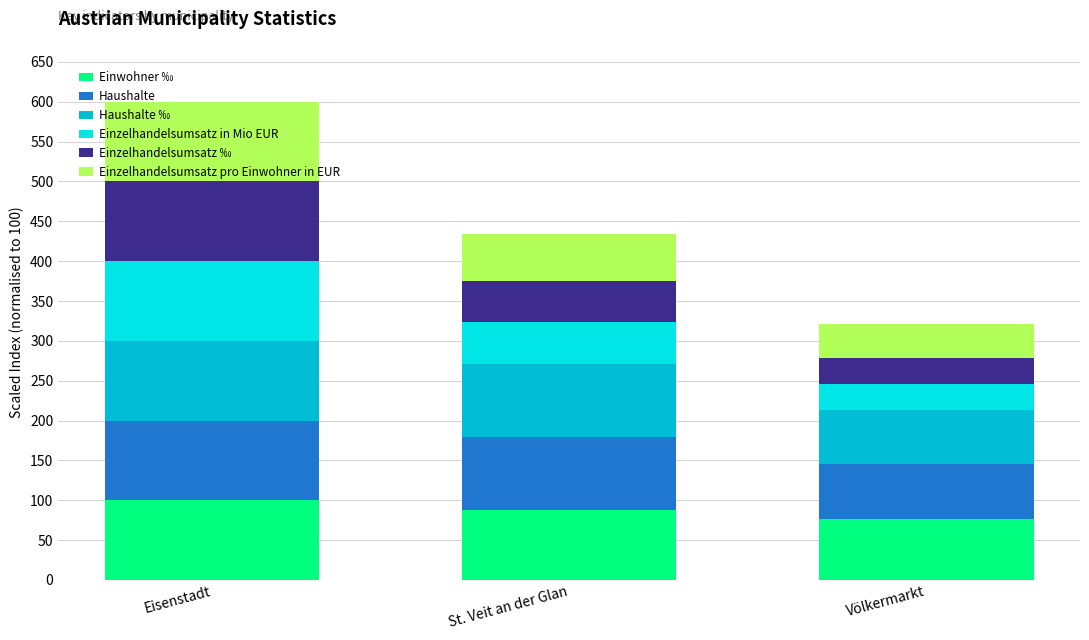

What is the total value across all series at Völkermarkt?

321.0